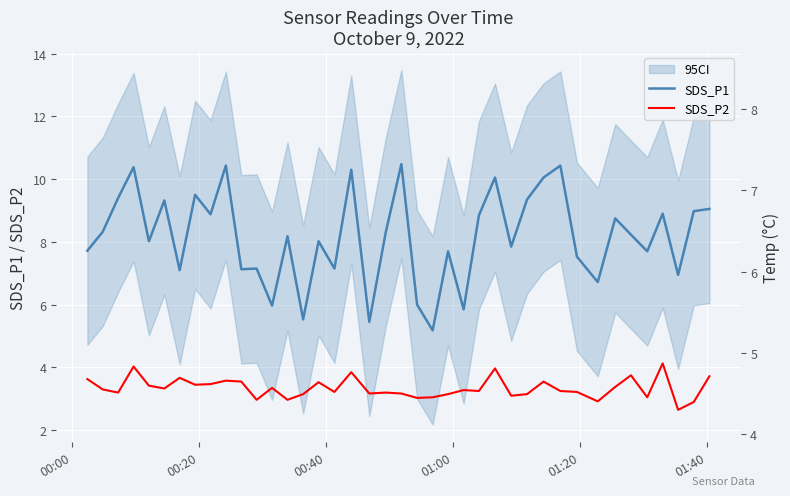

How many interior local peaks does the SDS_P2 series have?

12